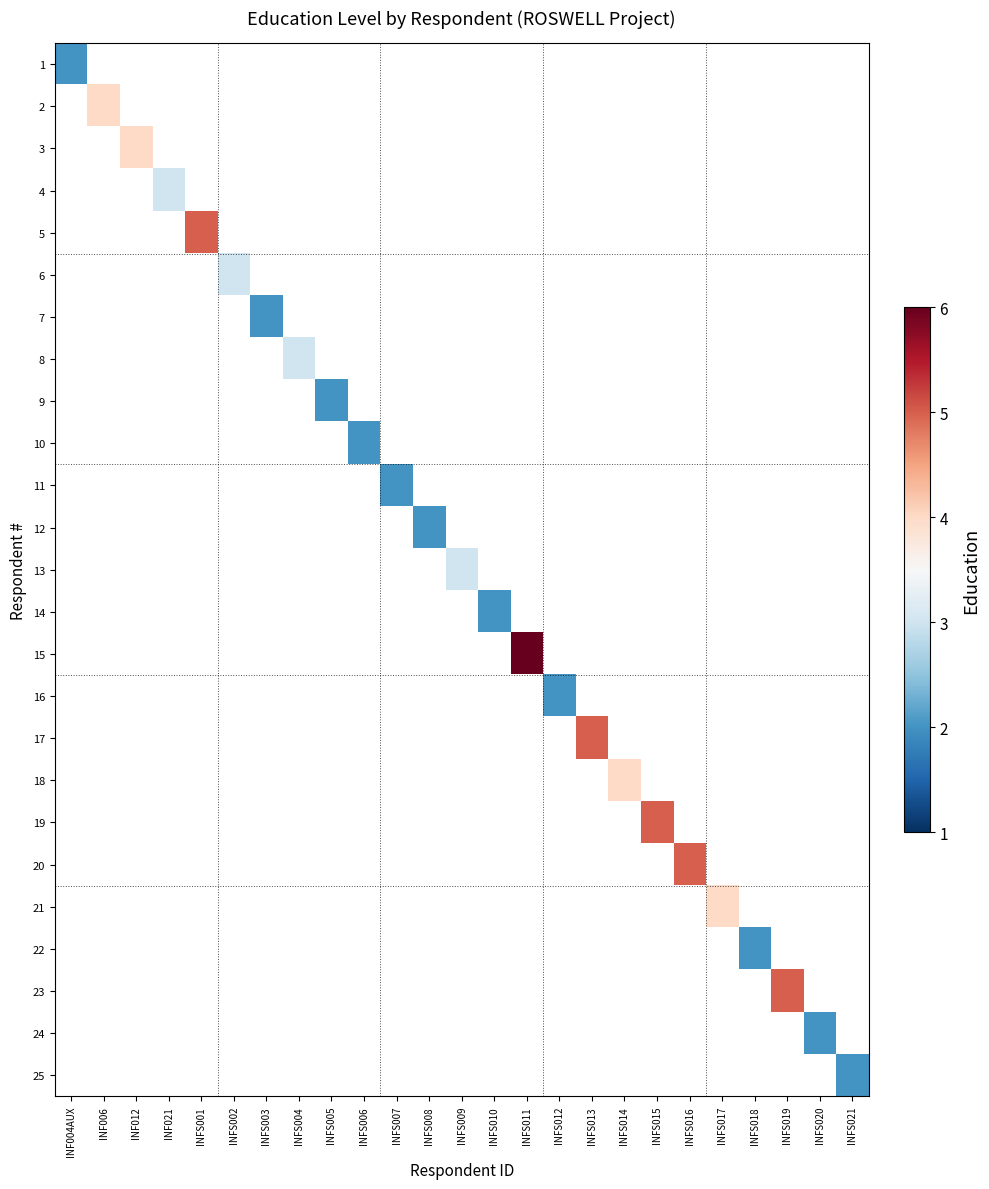

Which label corresponds to the smallest value in the chart?

INF004AUX